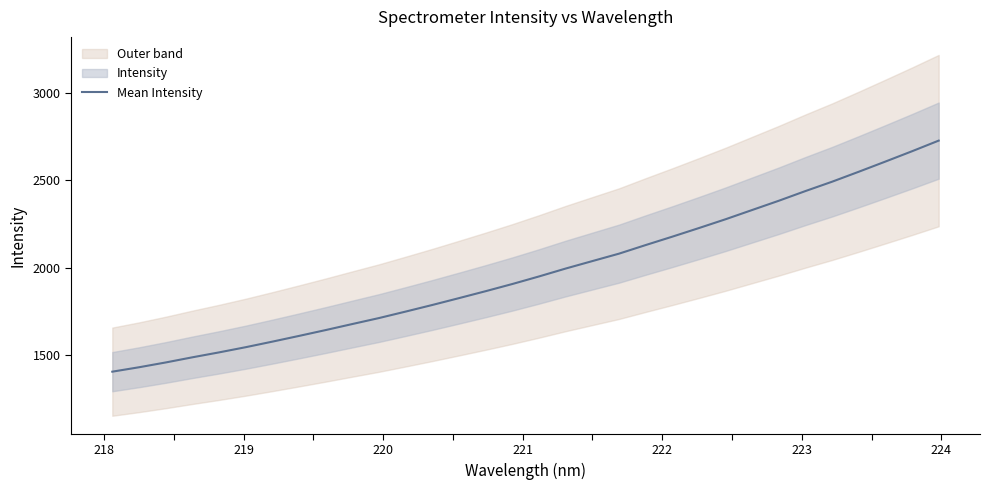

How many lines are shown in the chart?

1